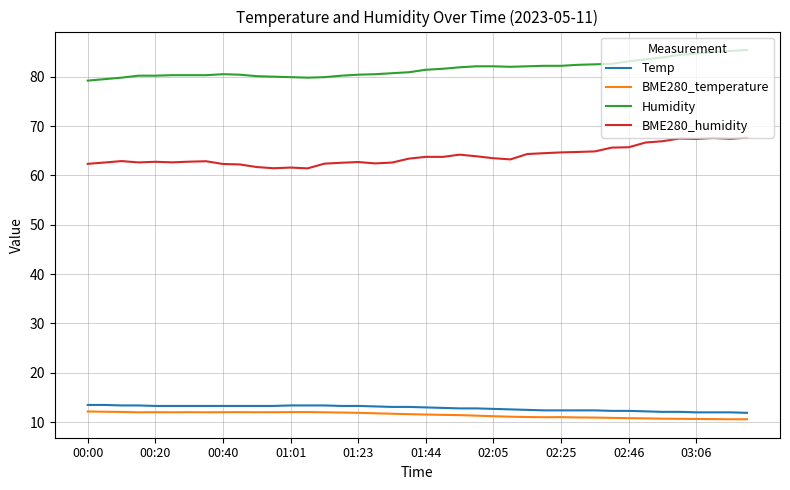

True or false: BME280_temperature and Humidity intersect in this chart.

False